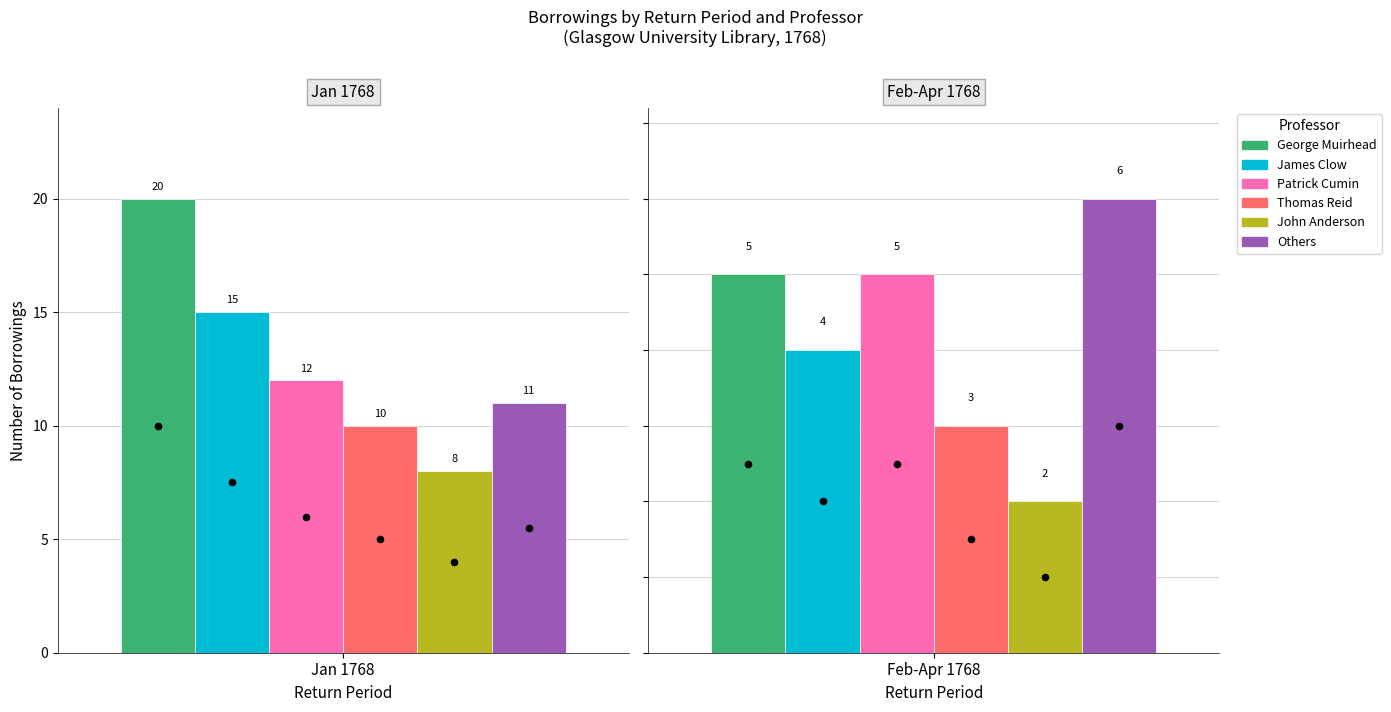

What is the total value across all series at 4?

32